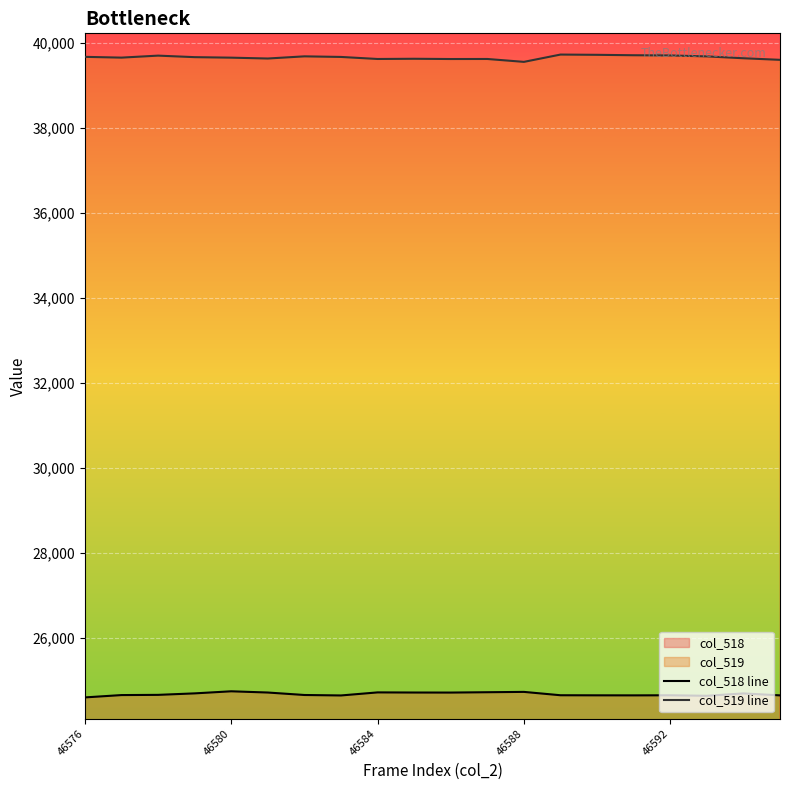

True or false: col_518 line and col_519 line intersect in this chart.

False